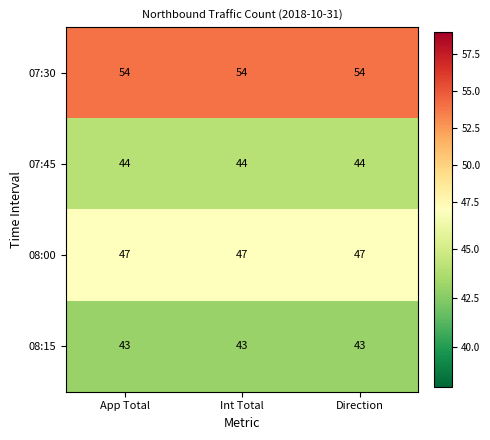

What is the greatest value displayed?

54